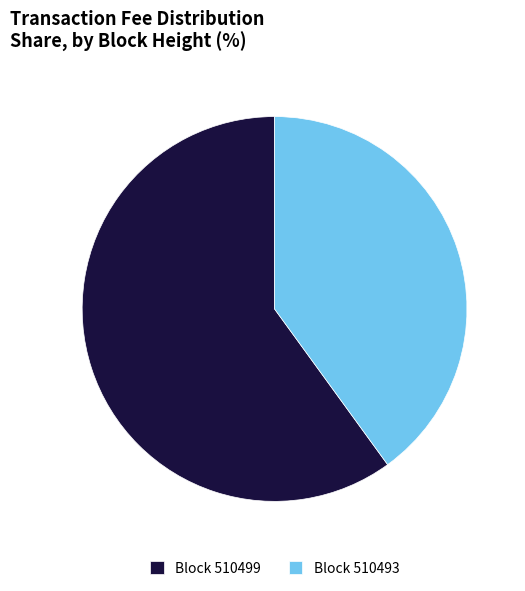

Combined, do Block 510493 and Block 510499 account for over 50%?

Yes